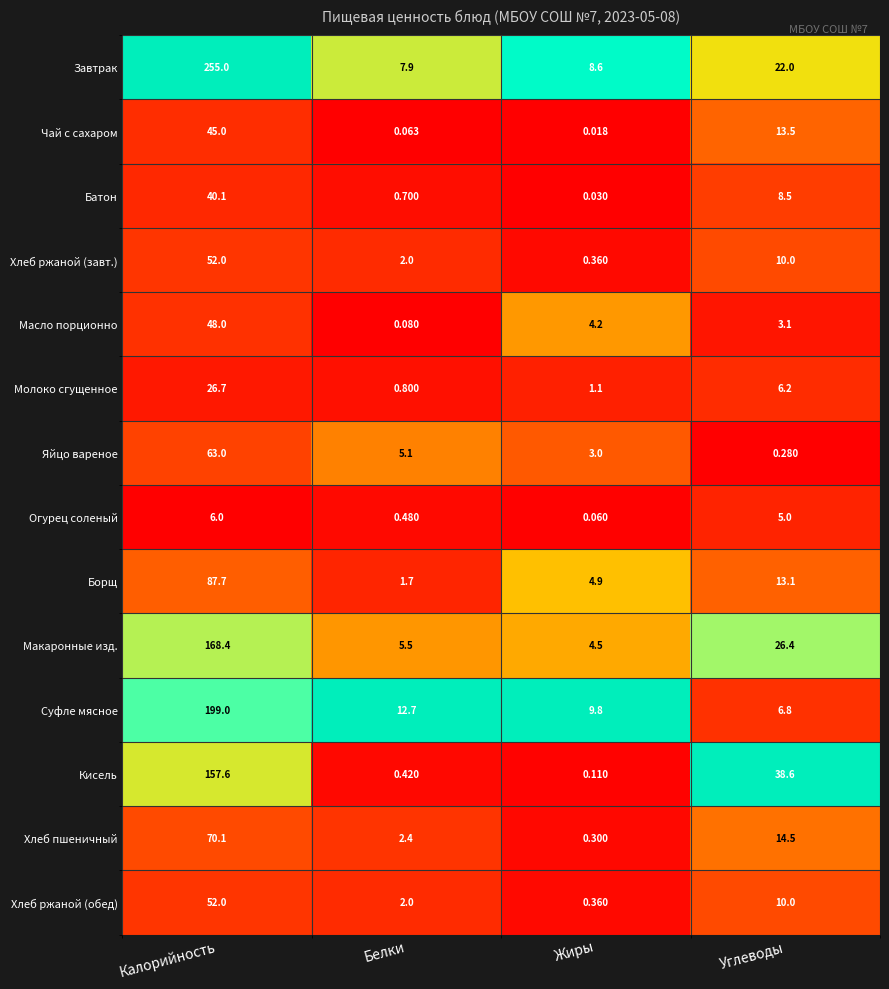

At which label does Масло порционно reach its minimum?

Белки